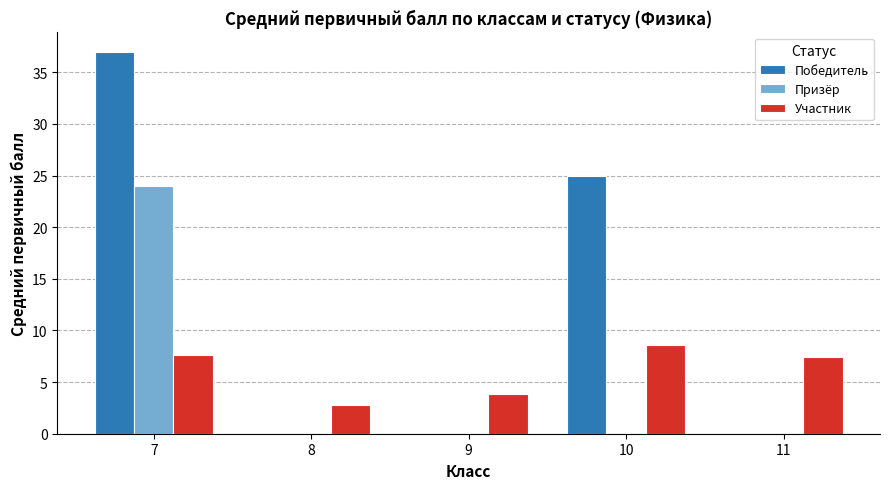

What is the greatest value displayed?

37.0